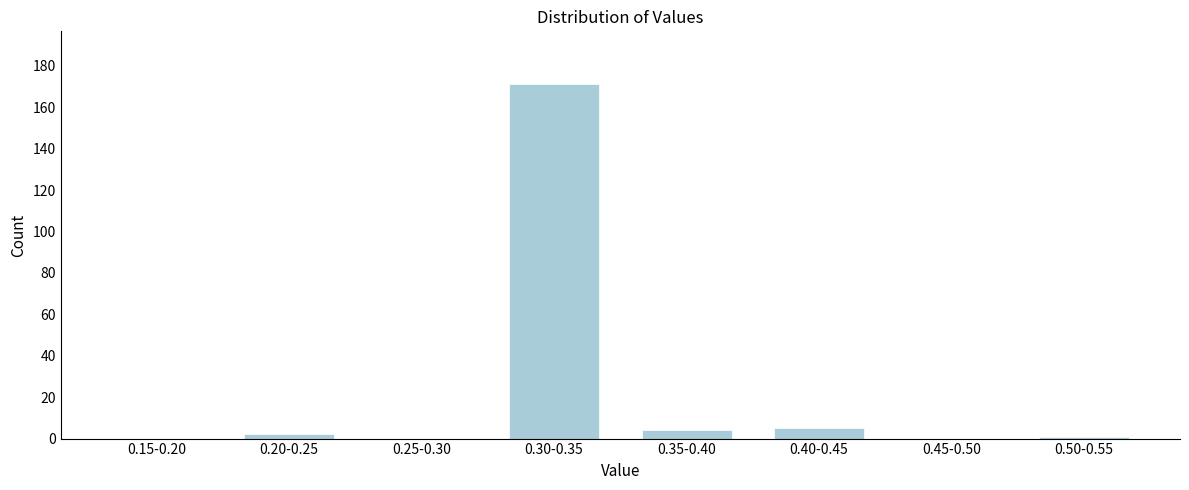

Reading left to right, extract all data points from this chart.

0.15-0.20=0	0.20-0.25=2	0.25-0.30=0	0.30-0.35=171	0.35-0.40=4	0.40-0.45=5	0.45-0.50=0	0.50-0.55=1